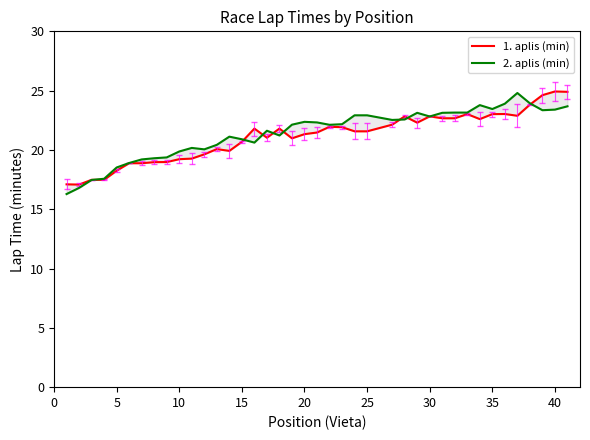

What is the highest value of the 2. aplis (min) series?

24.8